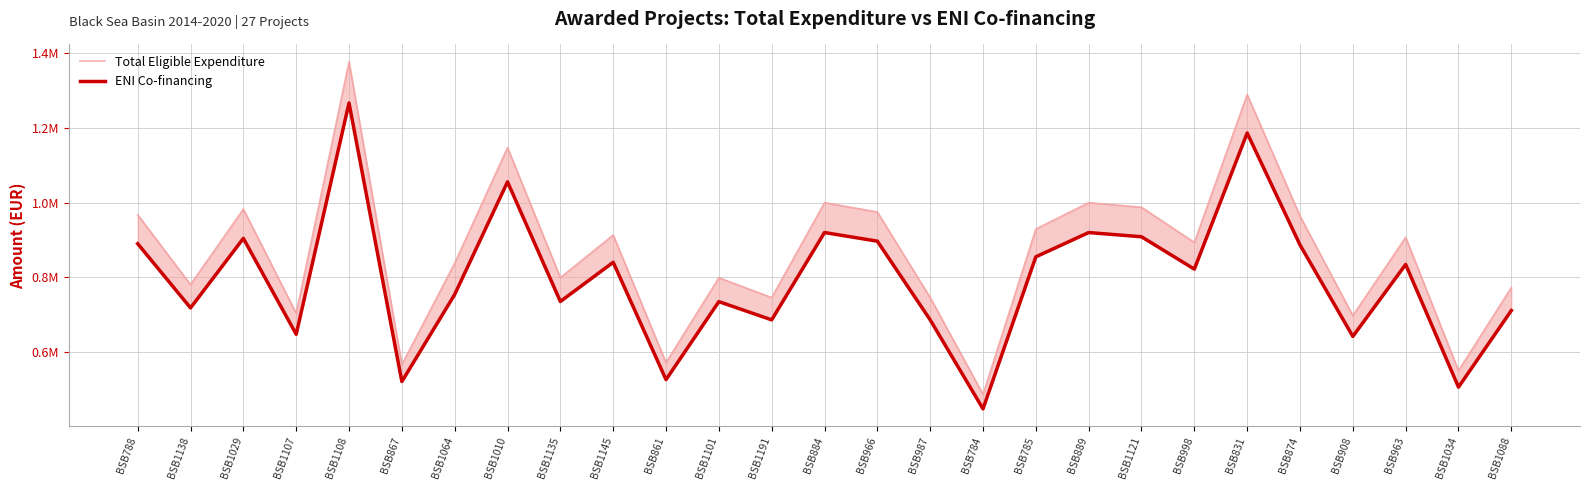

What is the difference between the second highest and second lowest values in the ENI Co-financing series?

680220.5